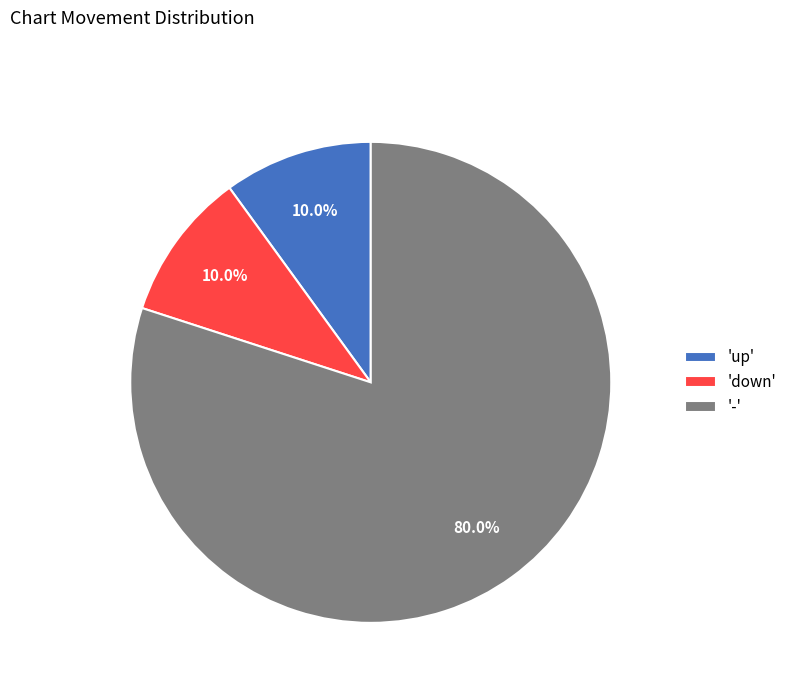

Between '-' and 'down', which is larger?

'-'